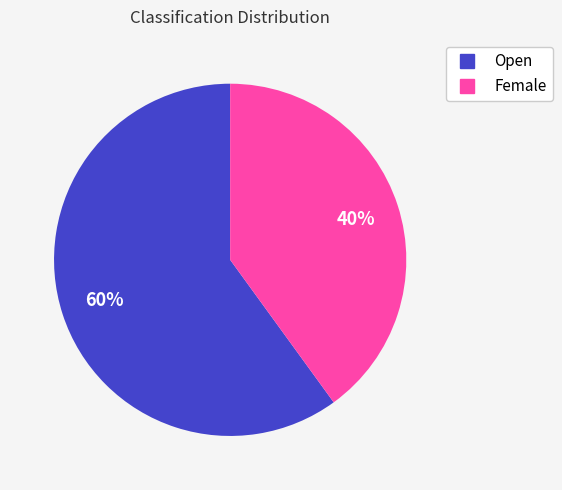

Does Open represent more than half of the total?

Yes